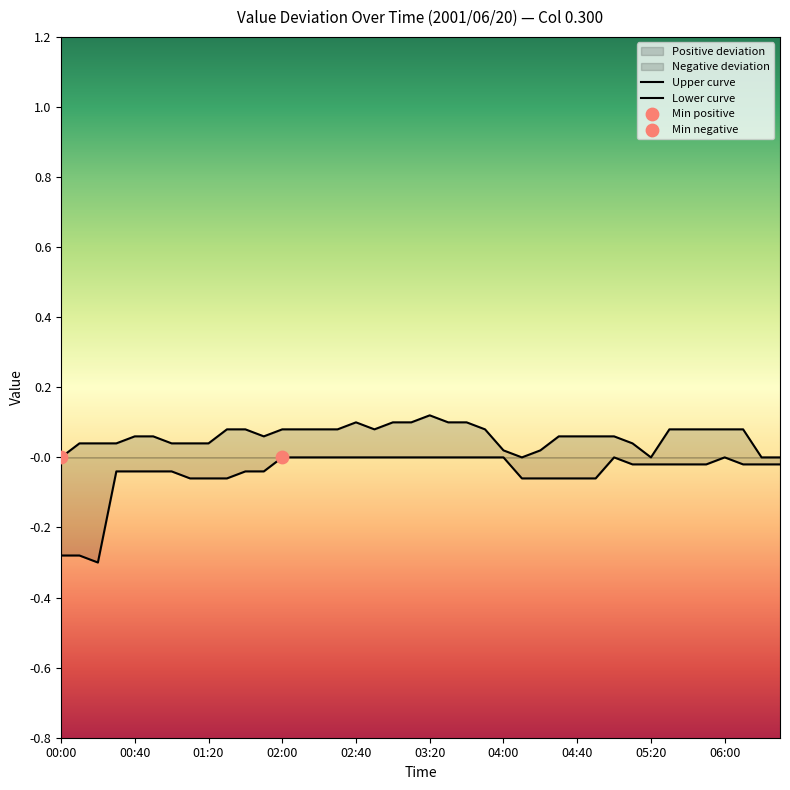

At which category is the sum across all series the highest?

03:20